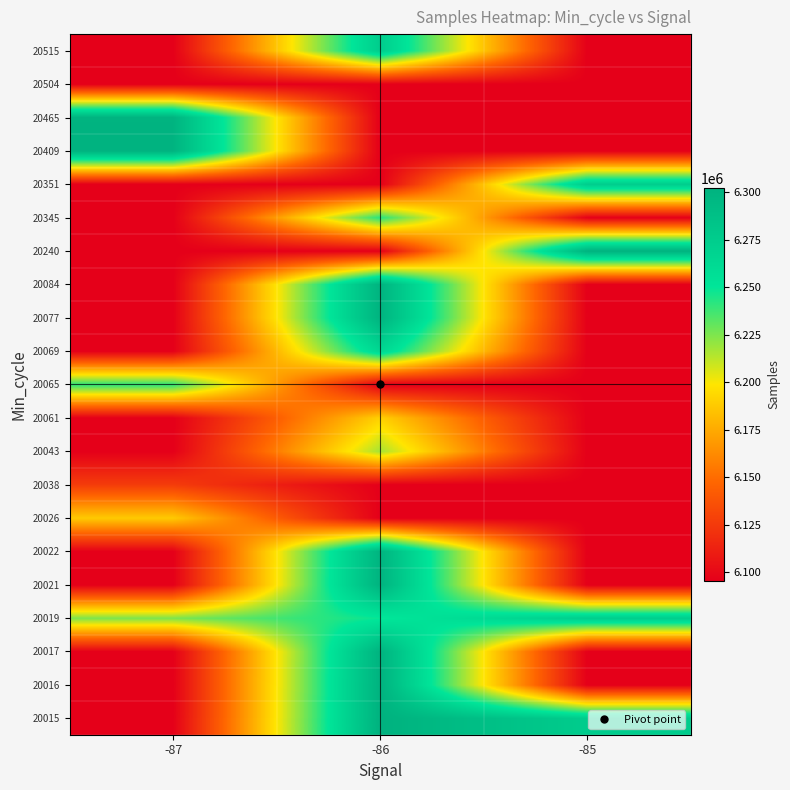

Which category has the highest value across all series?

-86